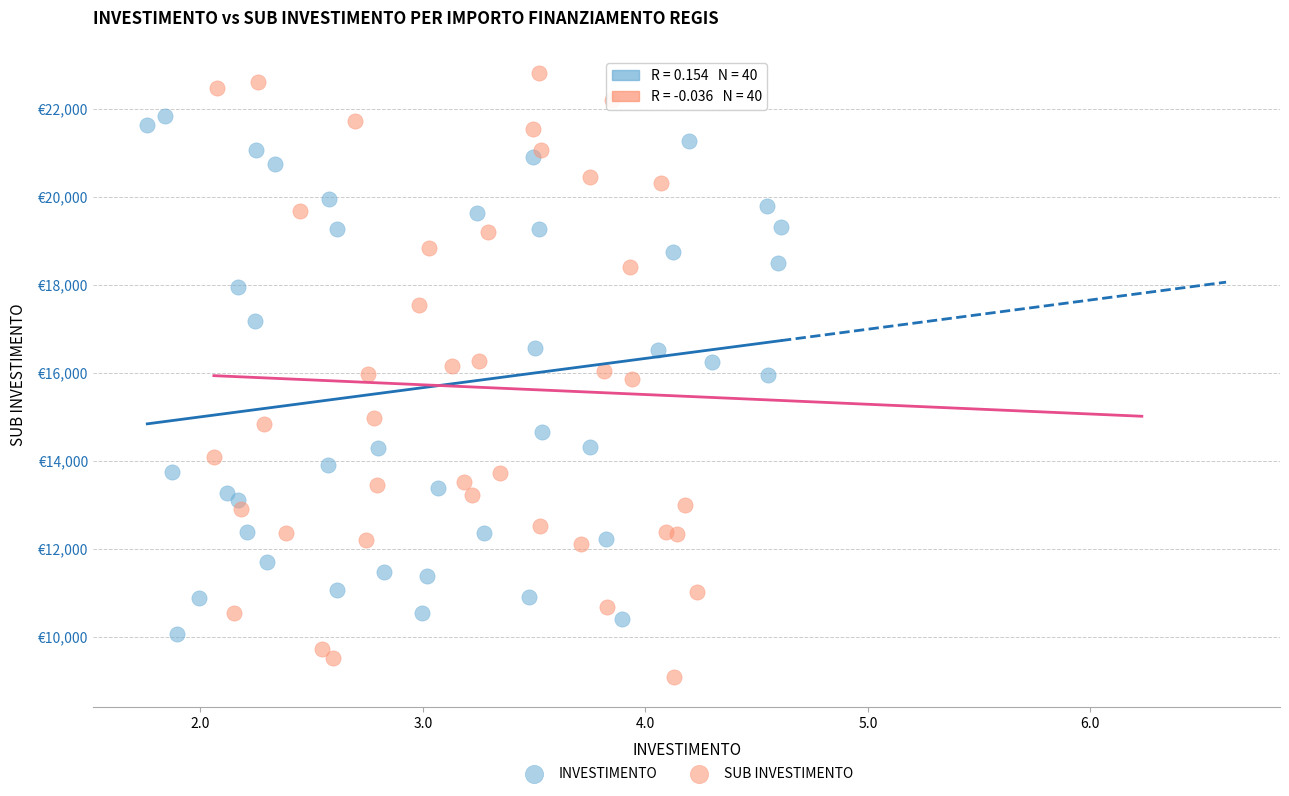

Which series has the widest spread of Y values?

SUB INVESTIMENTO